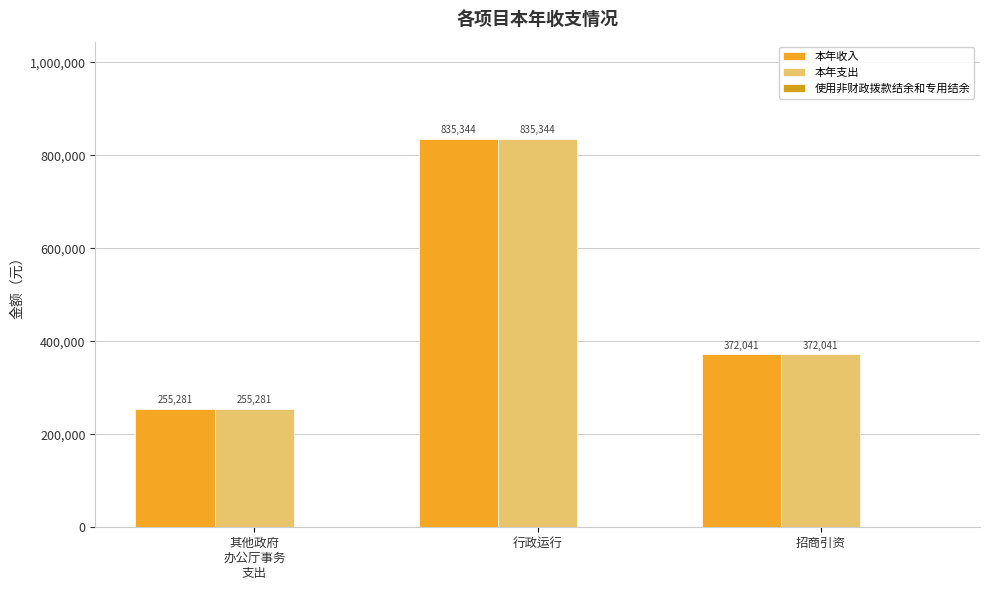

Between 其他政府
办公厅事务
支出 and 招商引资, which is larger?

招商引资